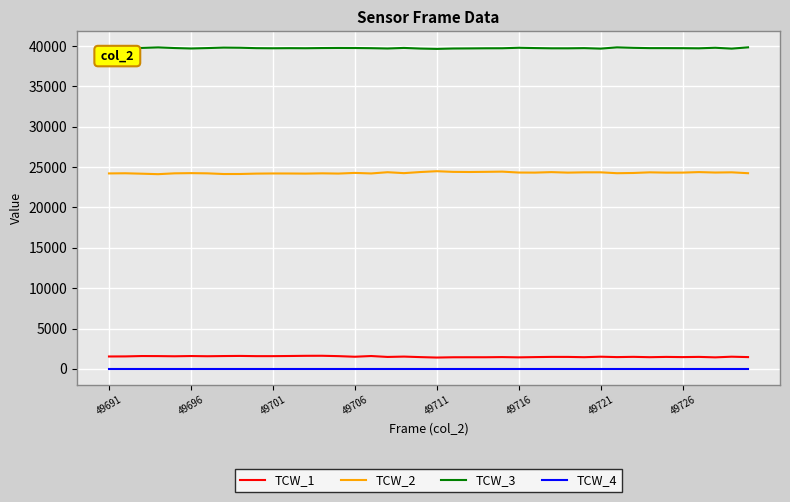

What is the average value of the TCW_1 series?

1511